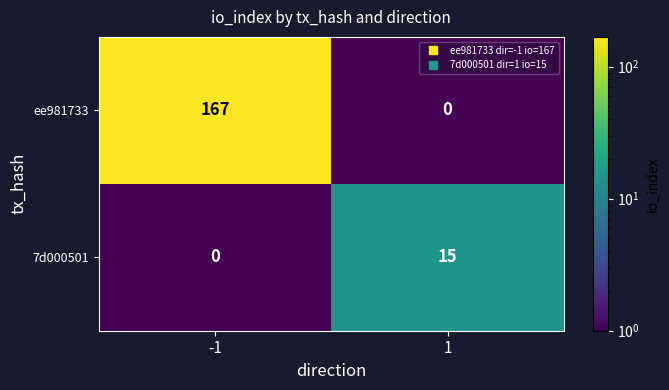

How many data points does each series have?

2